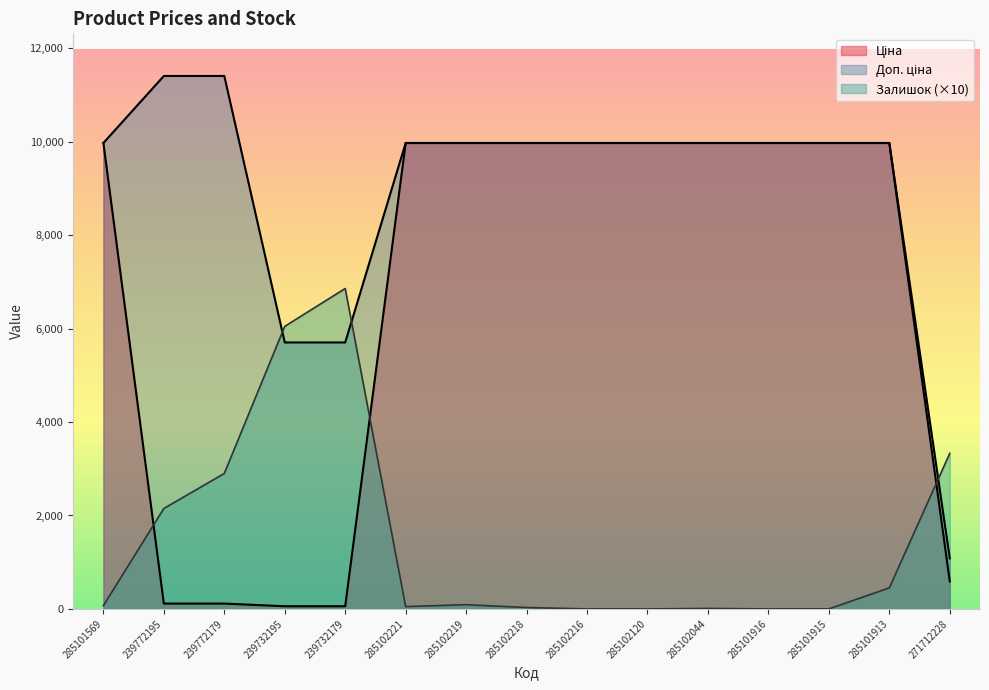

Rank the series by their average value, from highest to lowest.

Доп. ціна, Ціна, Залишок